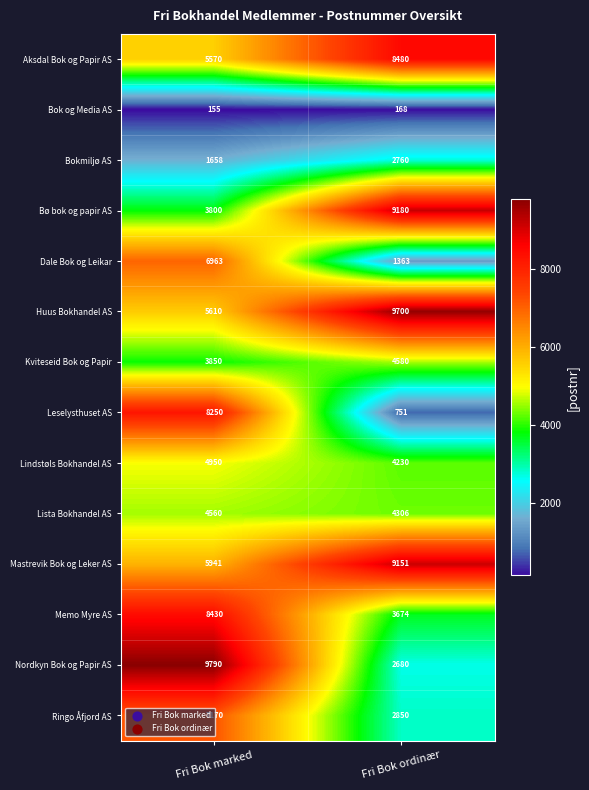

Which series changed the most between Fri Bok marked and Fri Bok ordinær?

Leselysthuset AS